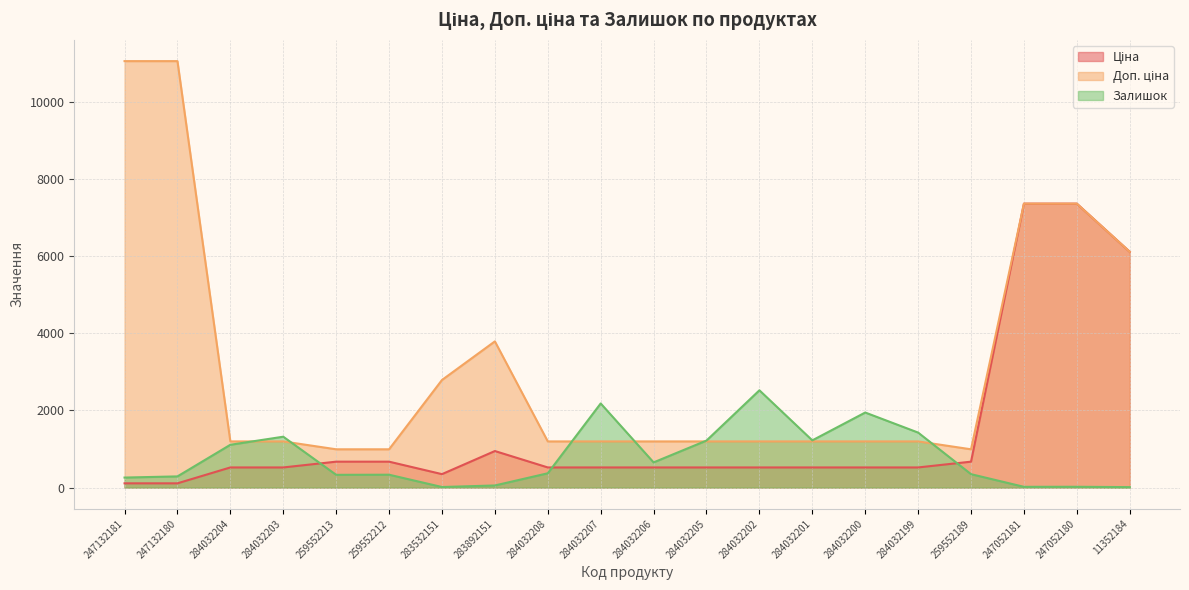

What is the difference between the maximum and minimum values in the Доп. ціна series?

10062.3